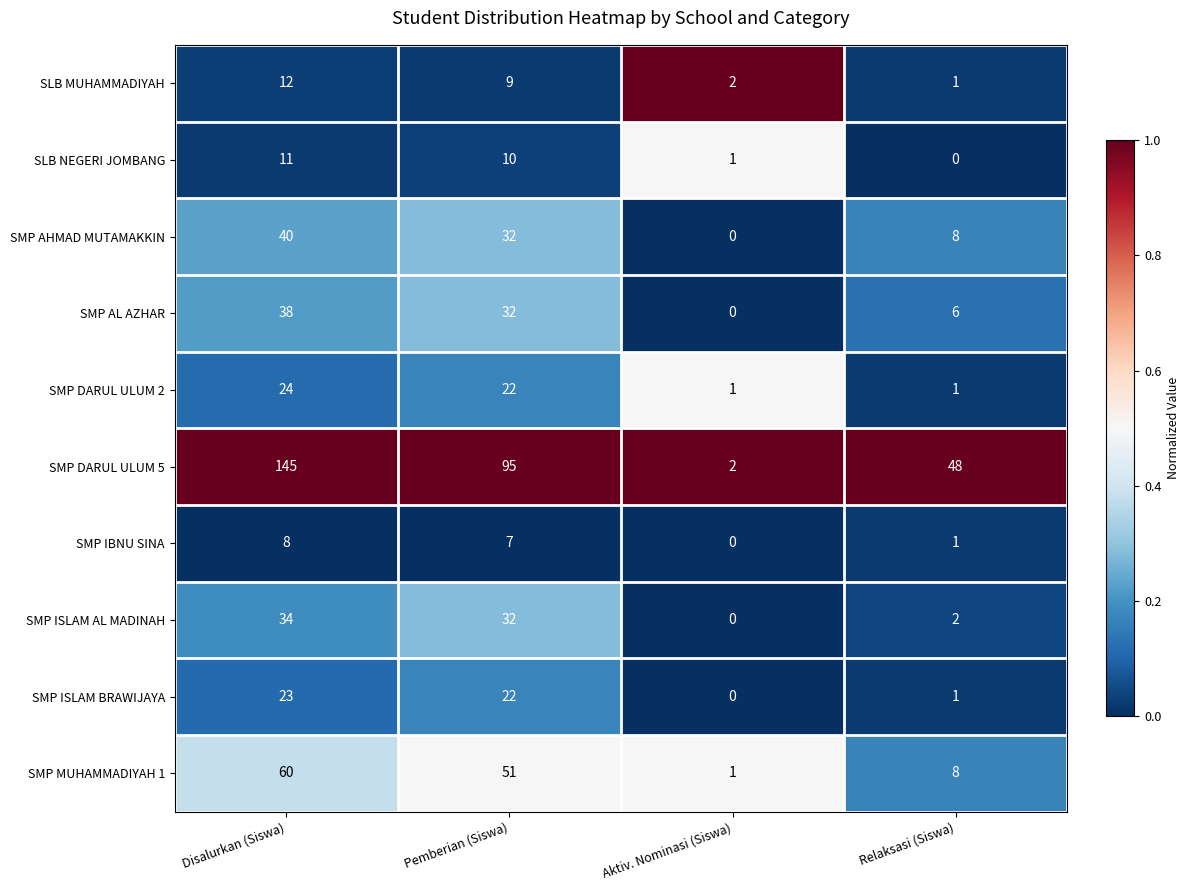

Which series has the largest range (max minus min)?

SMP DARUL ULUM 5